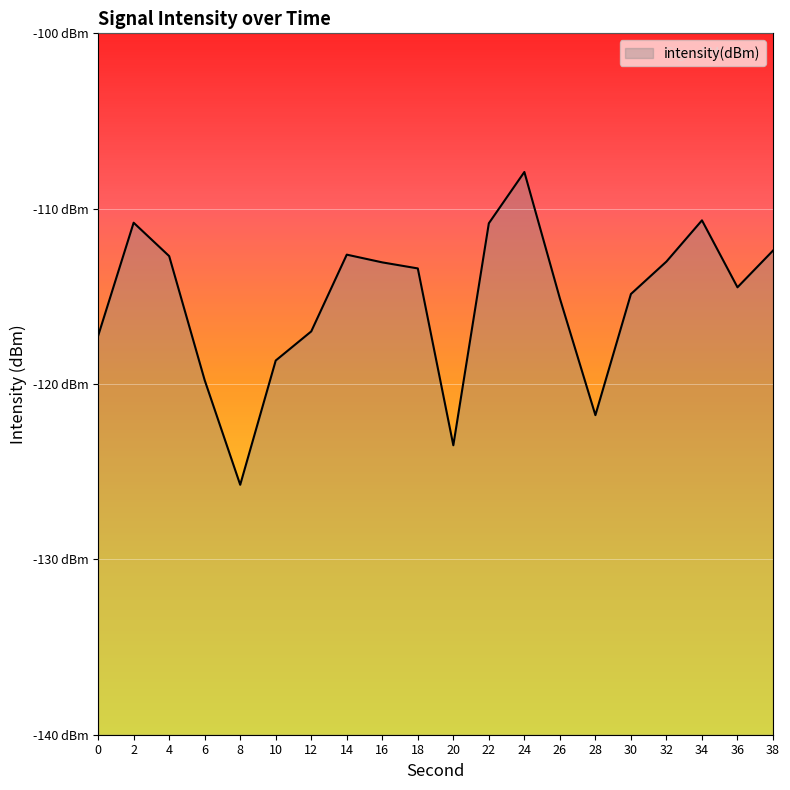

Where does the data first go above -113?

2